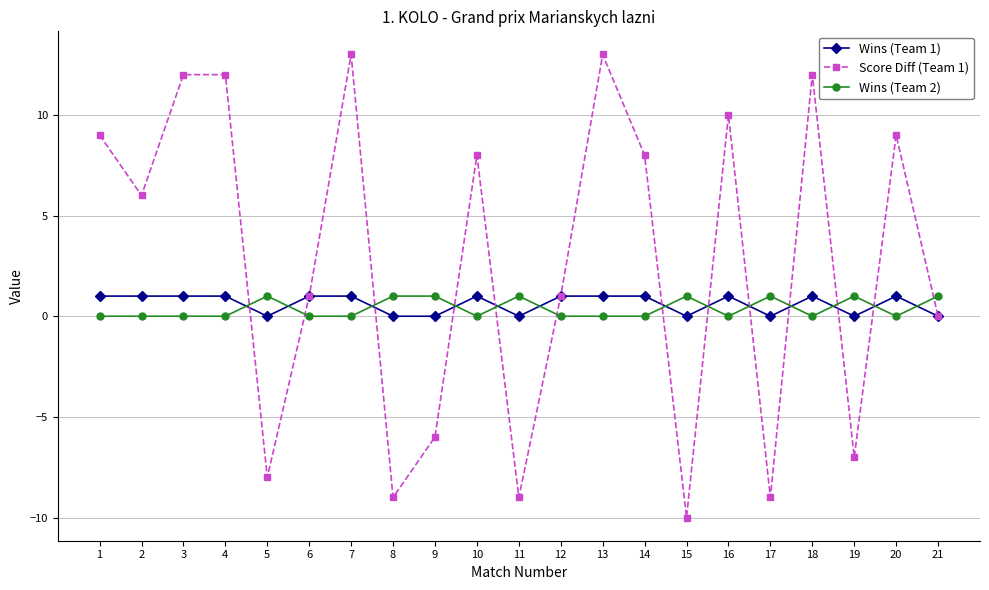

At 18, list the series in order from smallest to largest.

Wins (Team 2), Wins (Team 1), Score Diff (Team 1)